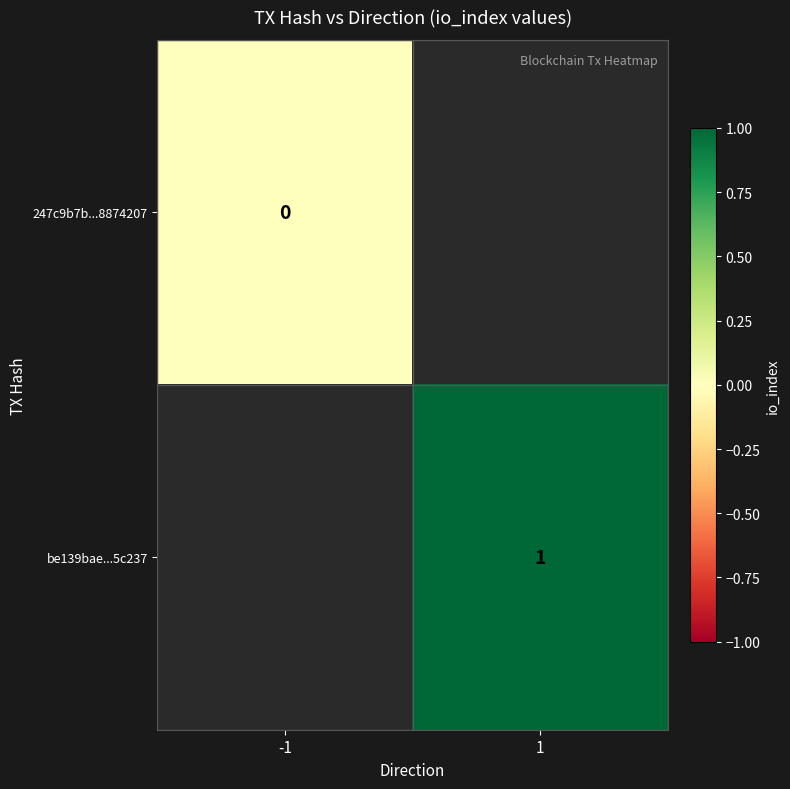

Which label corresponds to the largest value in the chart?

1